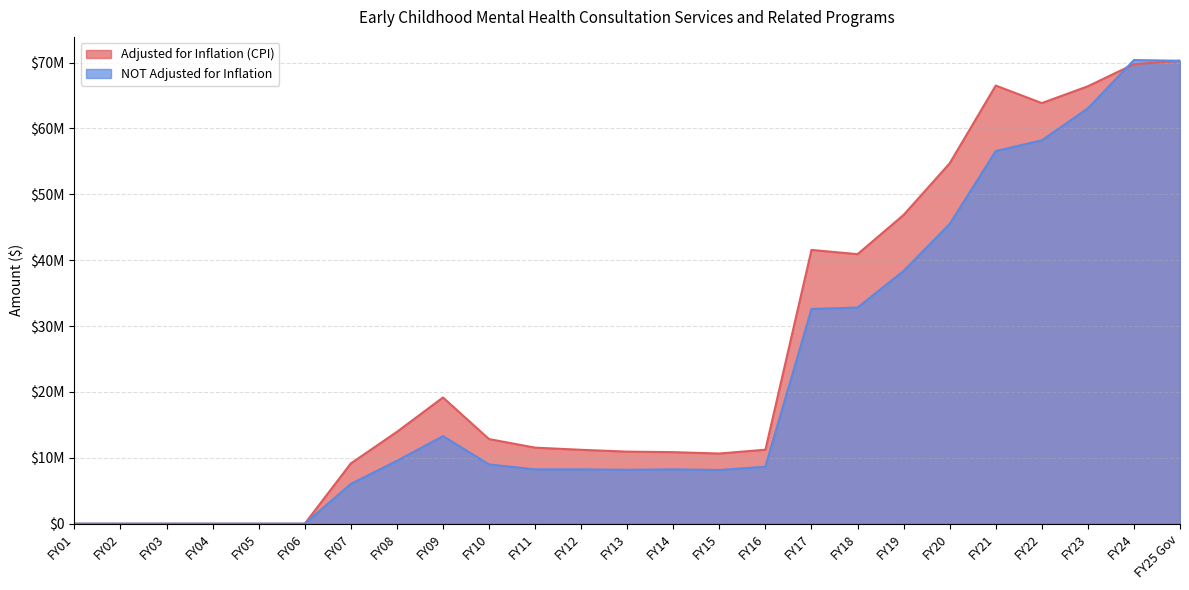

What is the maximum value shown in the chart?

70379318